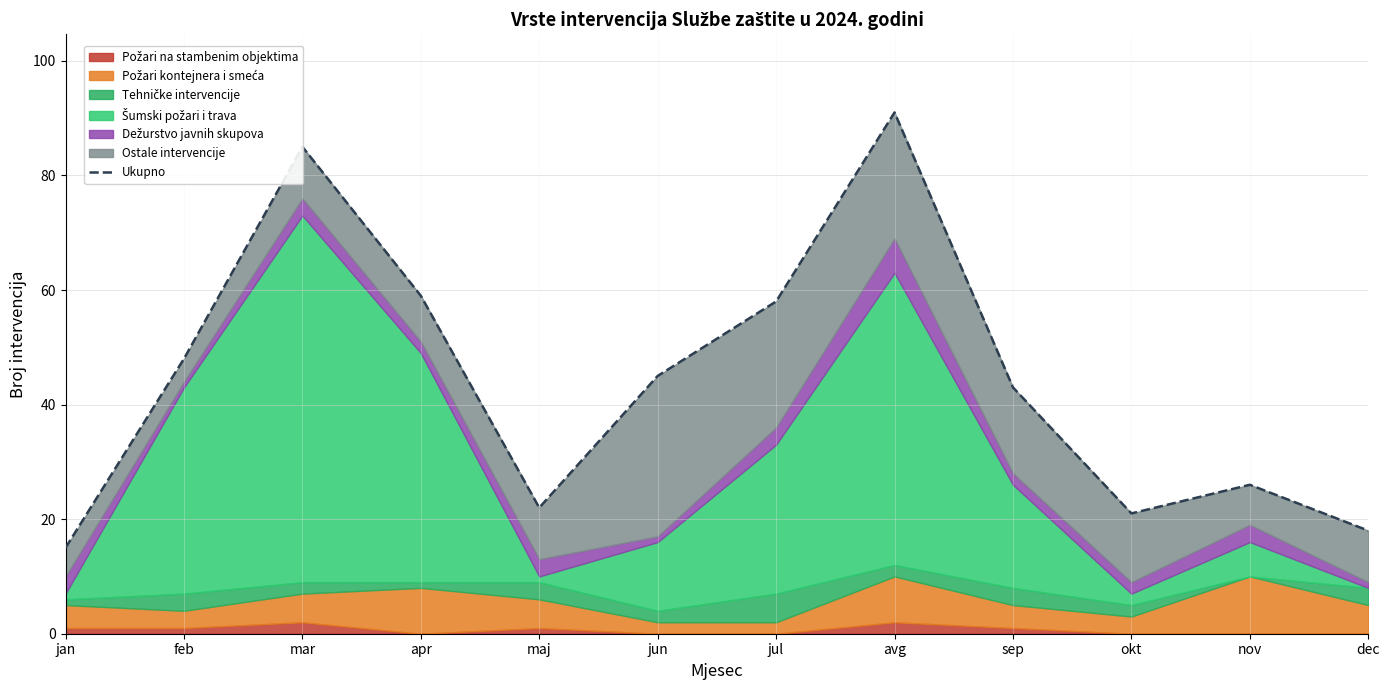

Rank the categories by value from lowest to highest.

jan, dec, okt, maj, nov, sep, jun, feb, jul, apr, mar, avg